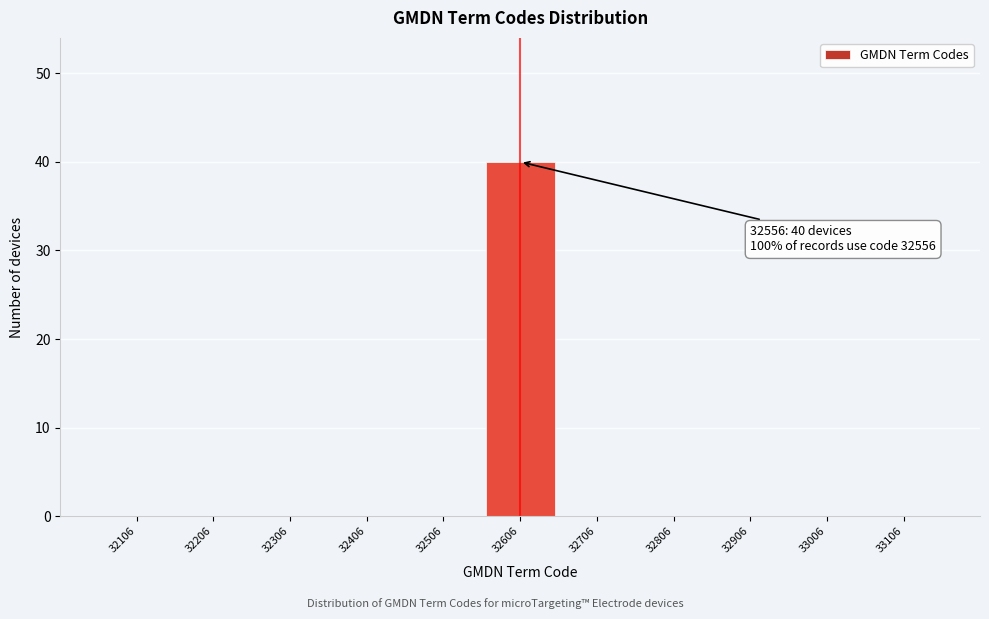

Reading left to right, what are all the values shown in this chart?

32106=0	32206=0	32306=0	32406=0	32506=0	32606=40	32706=0	32806=0	32906=0	33006=0	33106=0